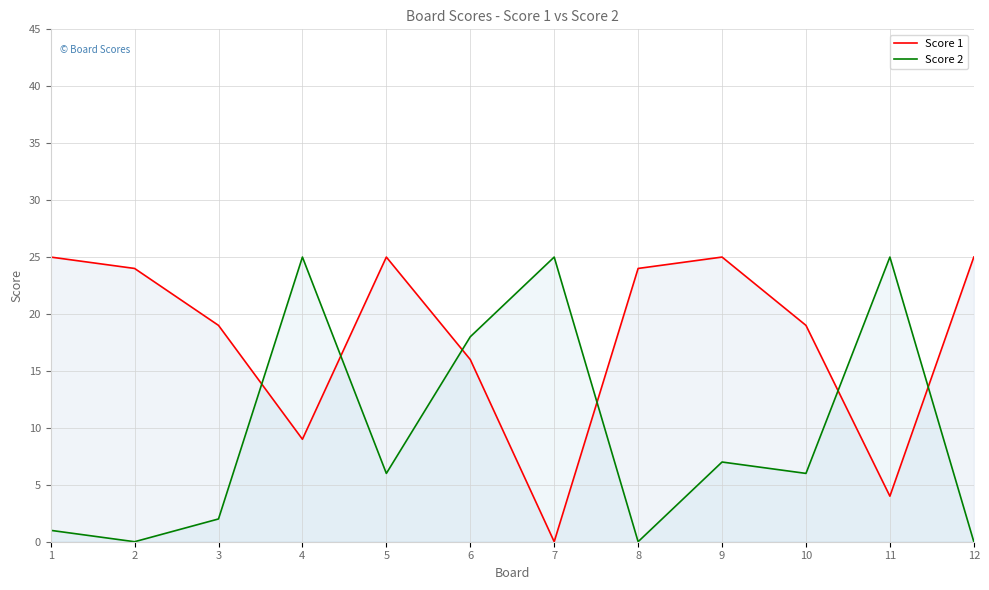

At which label does Score 2 reach its peak?

4